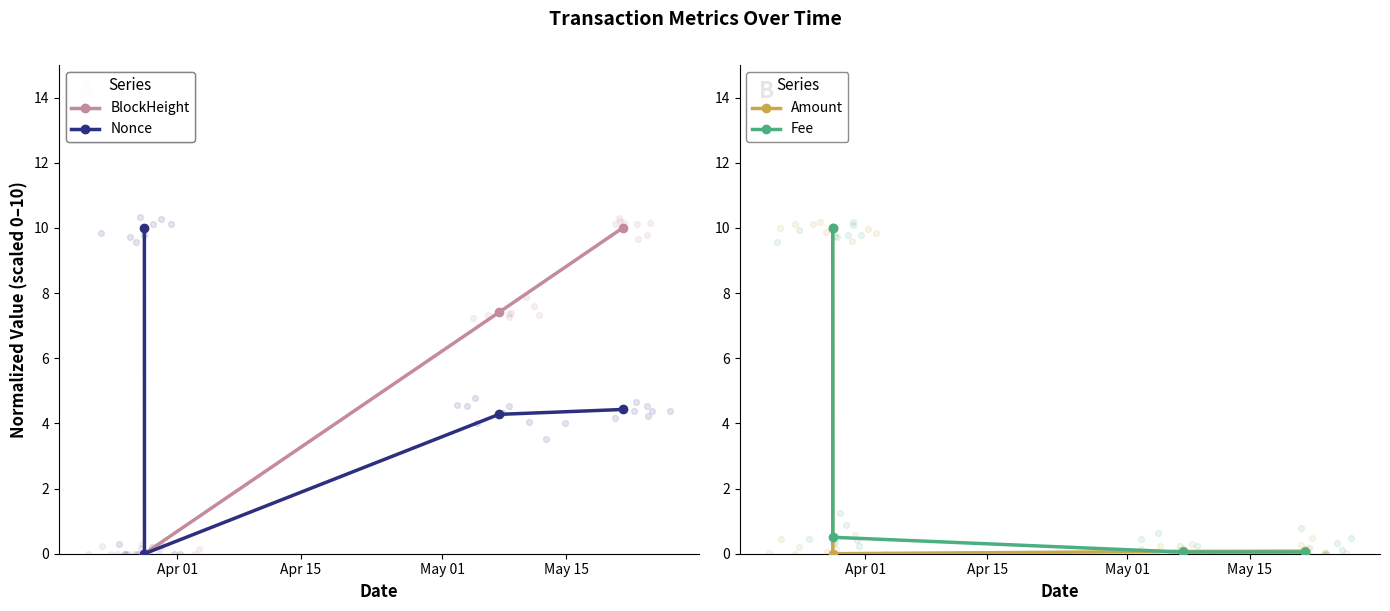

Which series contains the lowest Y value?

BlockHeight